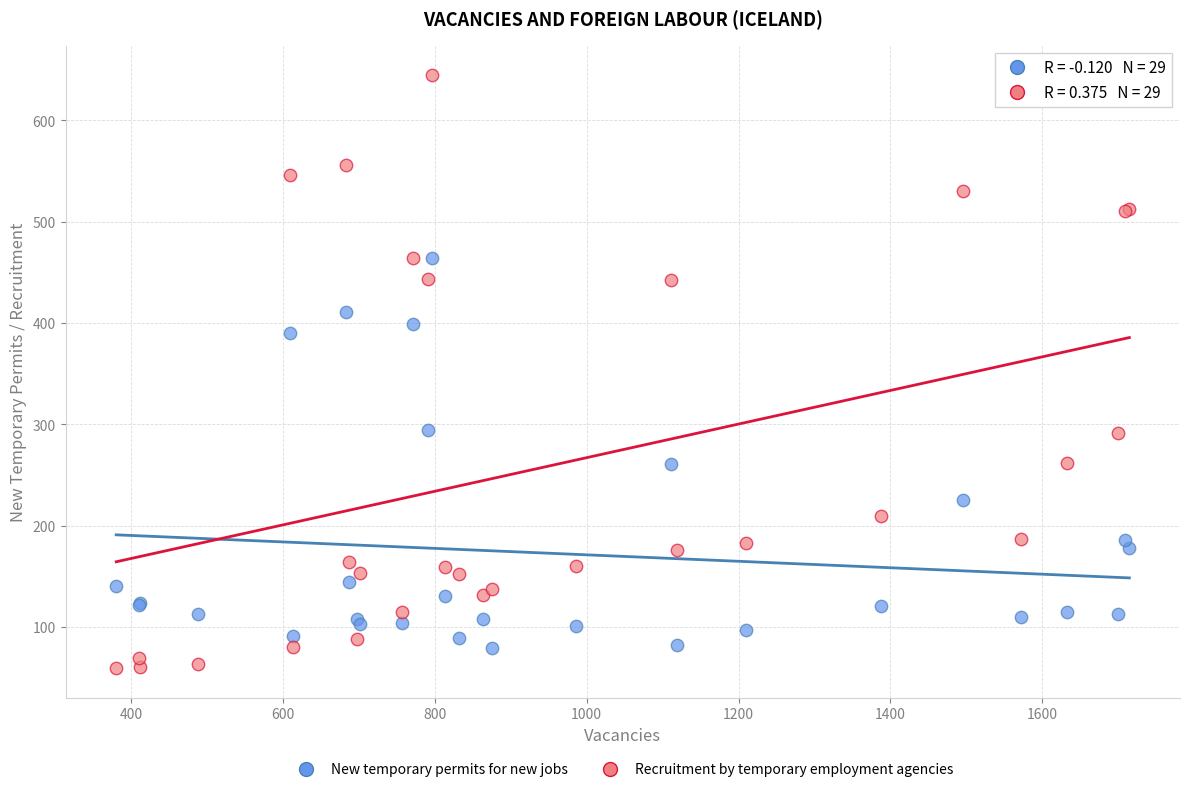

Which series contains the highest Y value?

Recruitment by temporary employment agencies